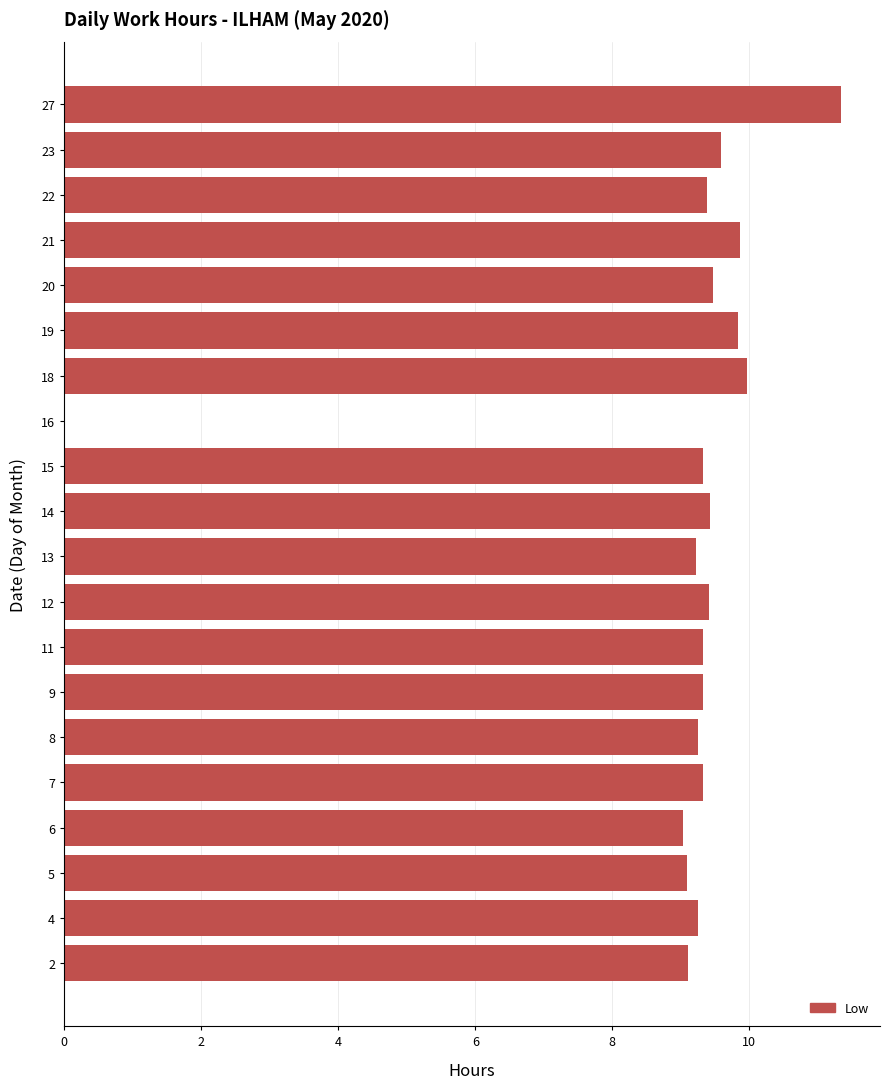

How many distinct data groups are displayed?

1